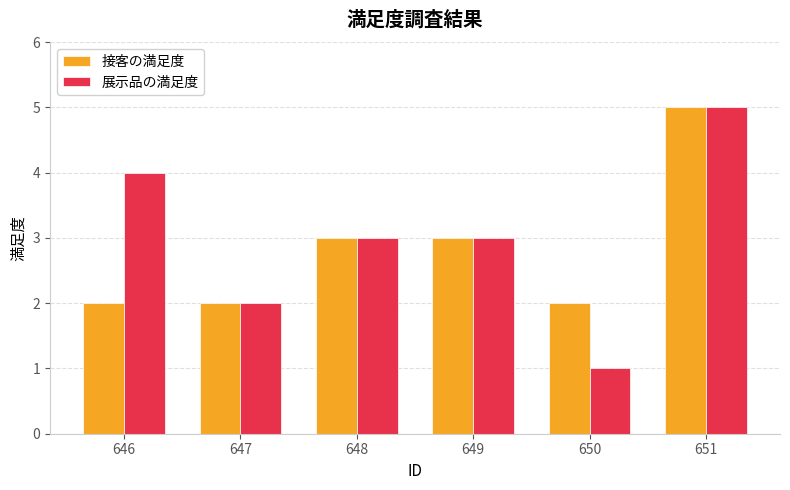

List the series in order of their overall mean, highest first.

展示品の満足度, 接客の満足度